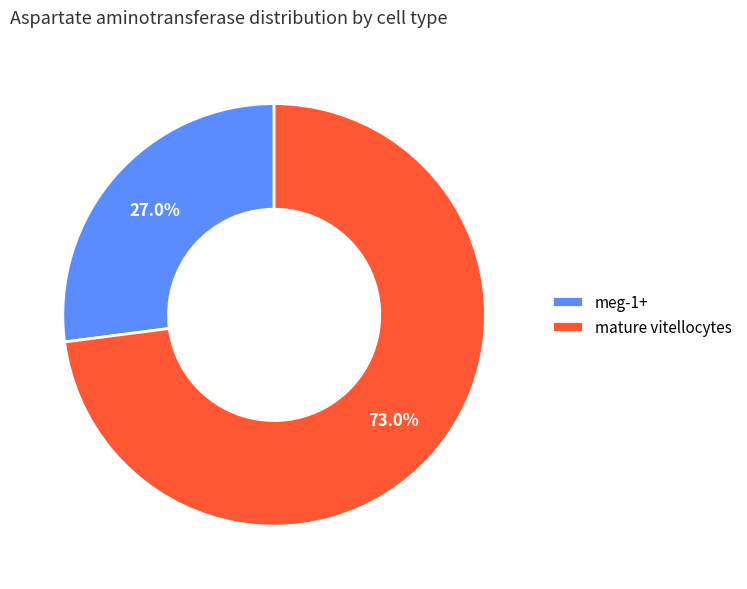

To the nearest percent, what is the combined percentage of mature vitellocytes and meg-1+?

100%